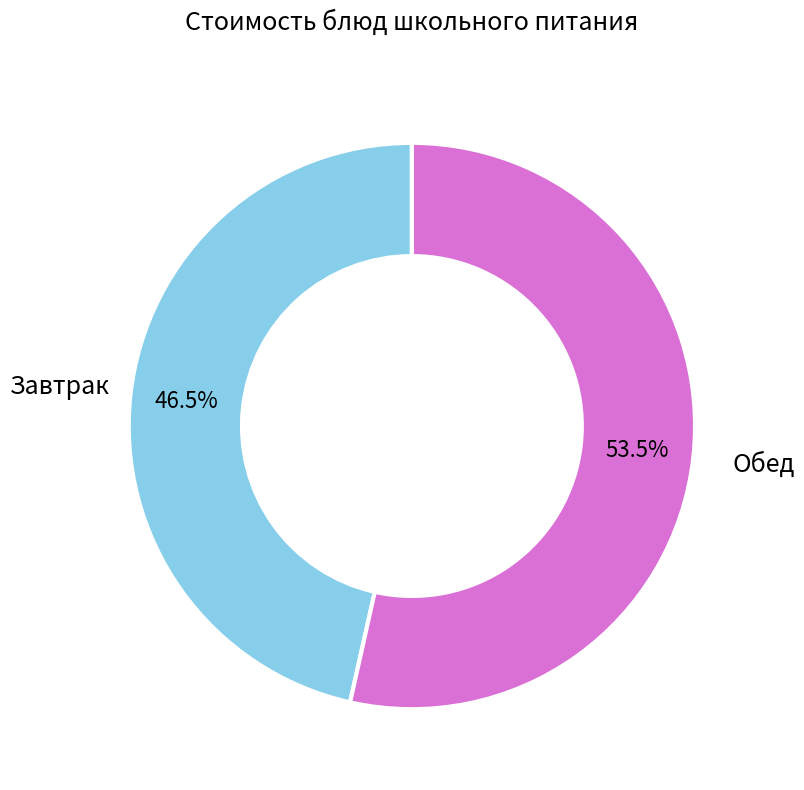

To the nearest percent, what is the average slice percentage?

50%